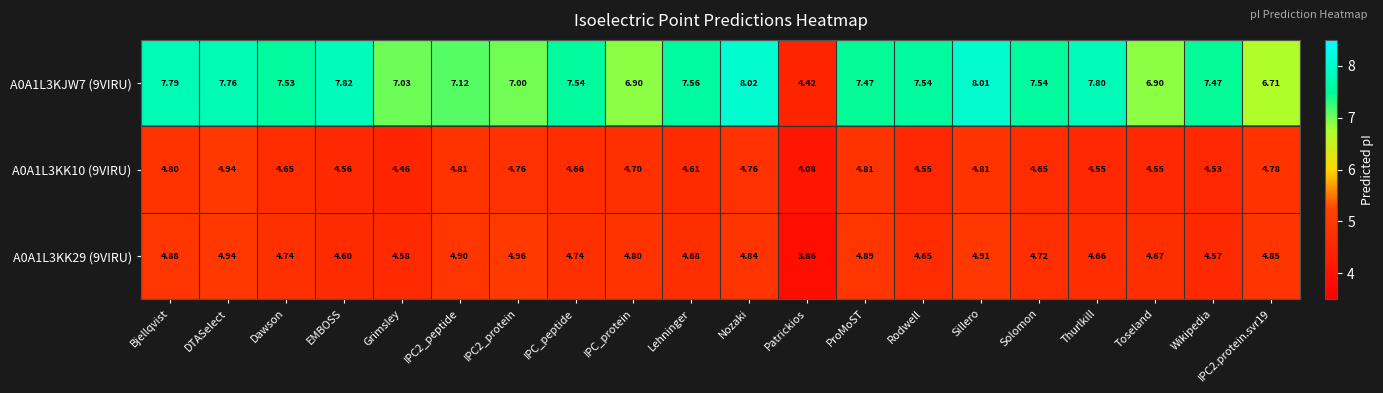

At which label does A0A1L3KJW7 (9VIRU) reach its peak?

Nozaki